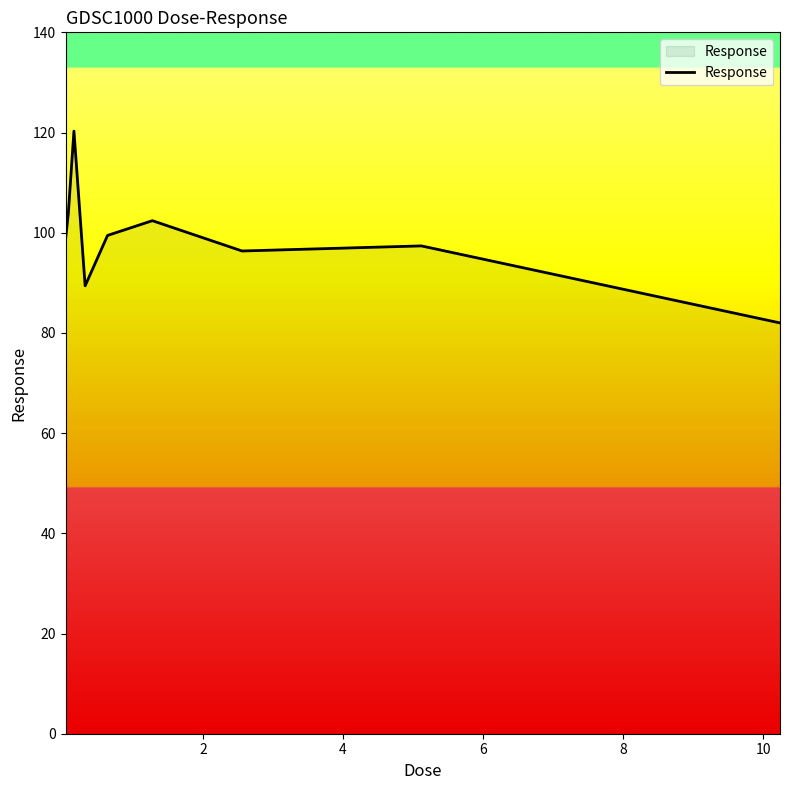

What is the sum of all values?

889.8